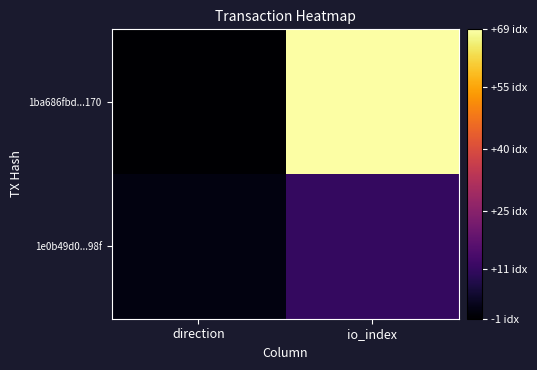

Reading right to left, transcribe all the data shown in this chart.

1ba686fbd...170: io_index=69	direction=-1
1e0b49d0...98f: io_index=11	direction=1